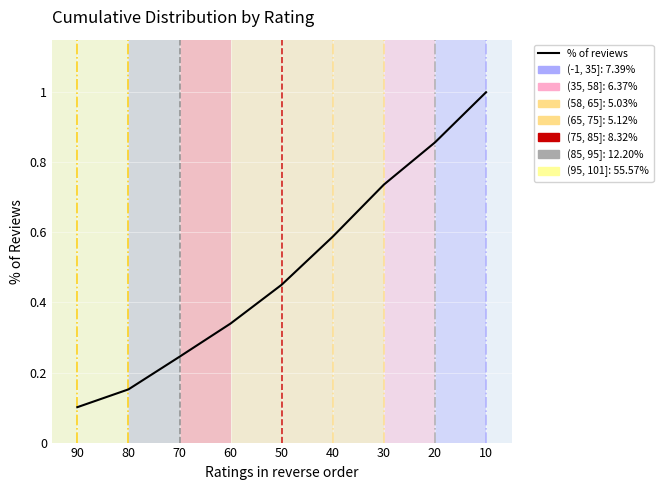

At which label is the value closest to 0?

90